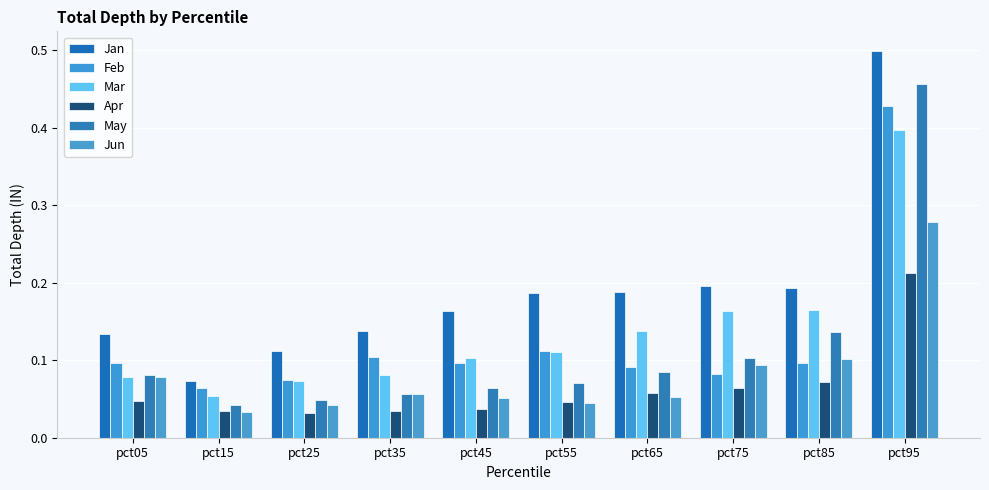

Which category has the highest value in the Jan series?

pct95